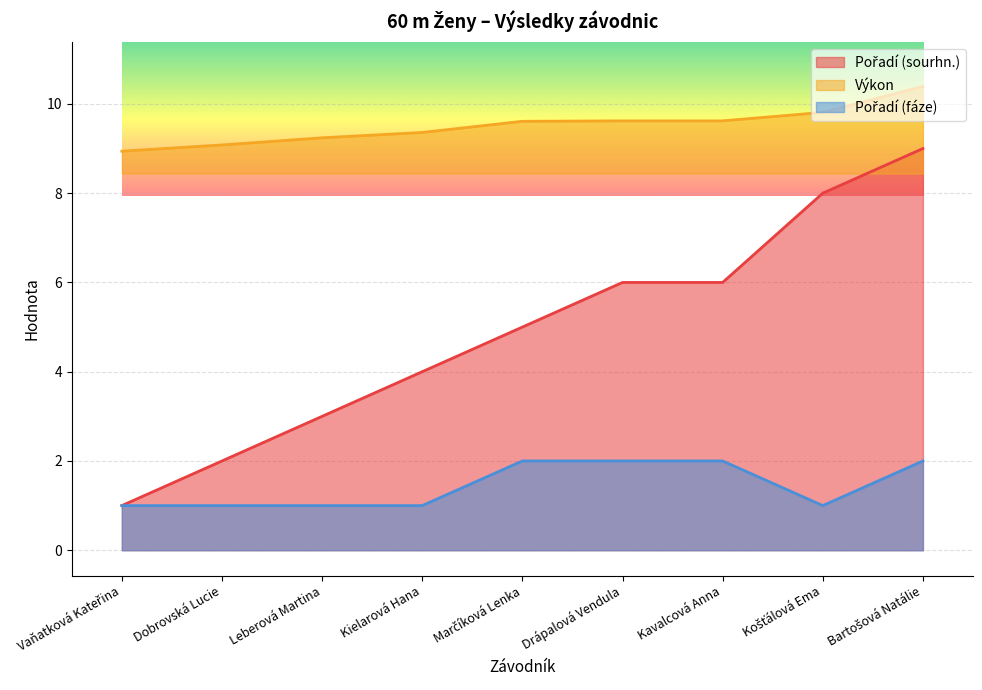

The Pořadí (fáze) series shows 2.0 at Bartošová Natálie. True or false?

True